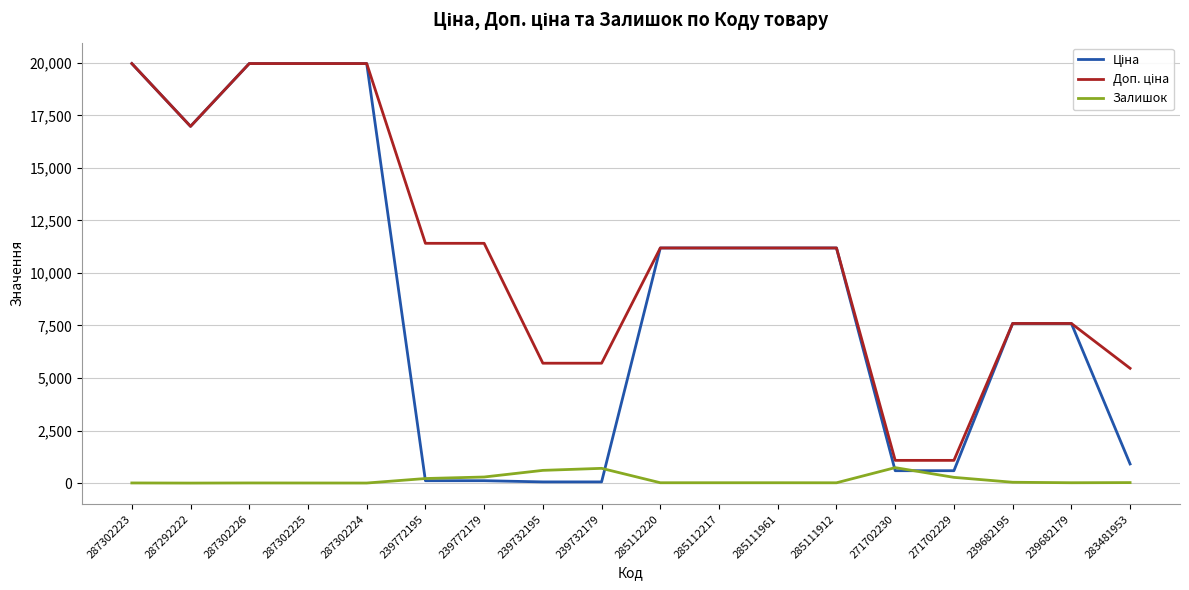

True or false: Залишок has more than 1 points higher than both neighbors.

True